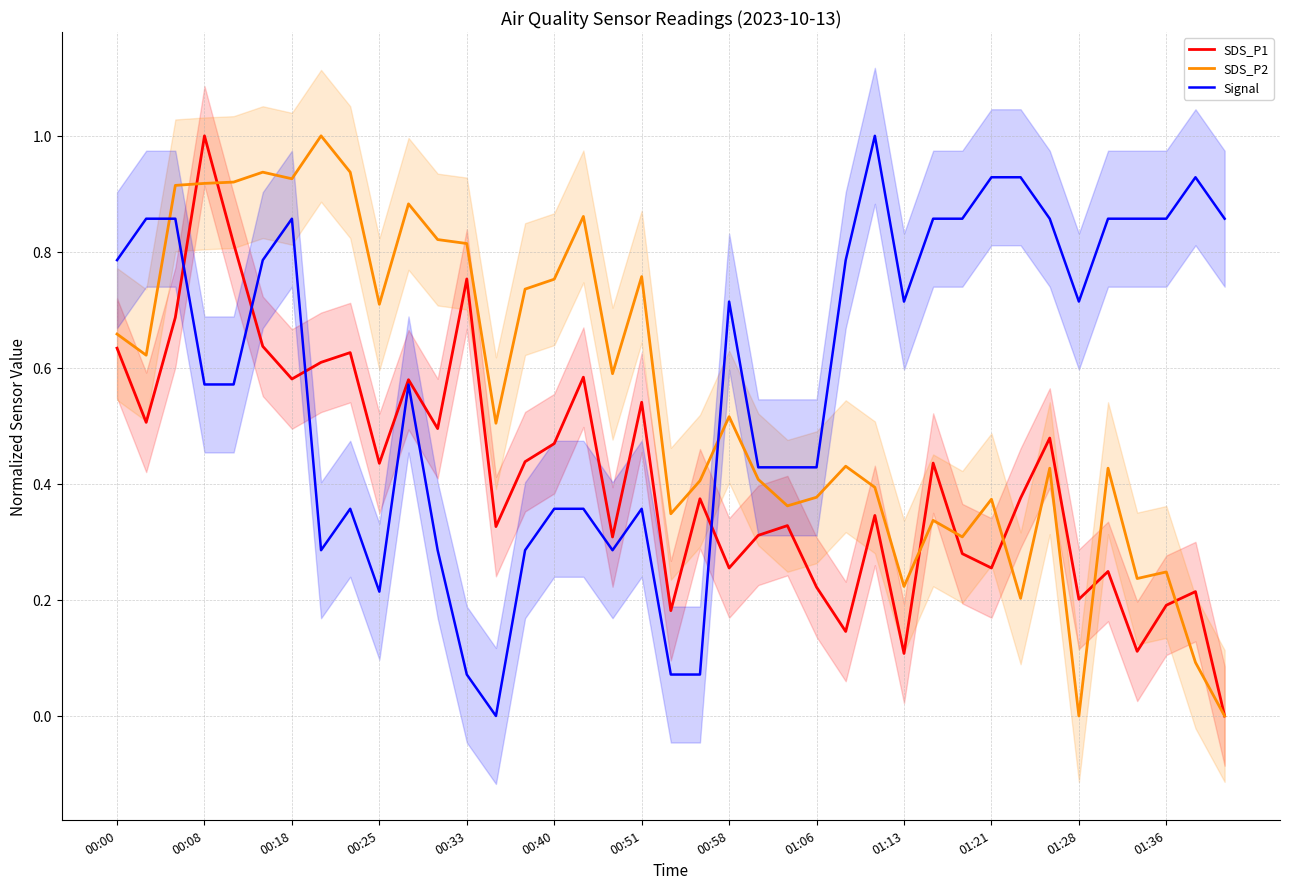

True or false: SDS_P2 and Signal cross at least once.

True